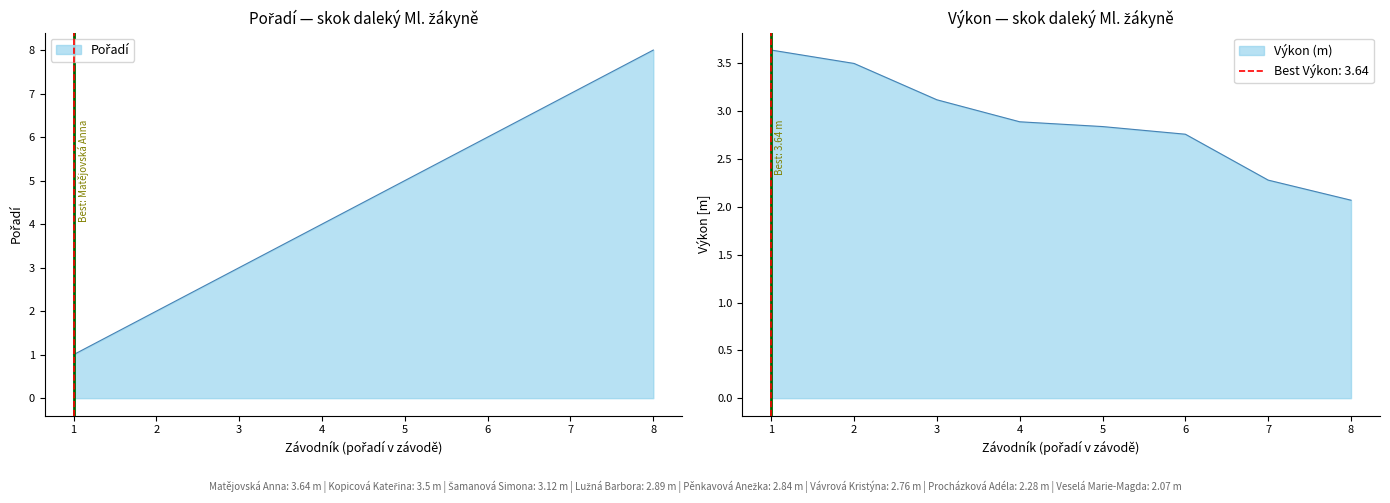

True or false: Pořadí and Výkon intersect in this chart.

True